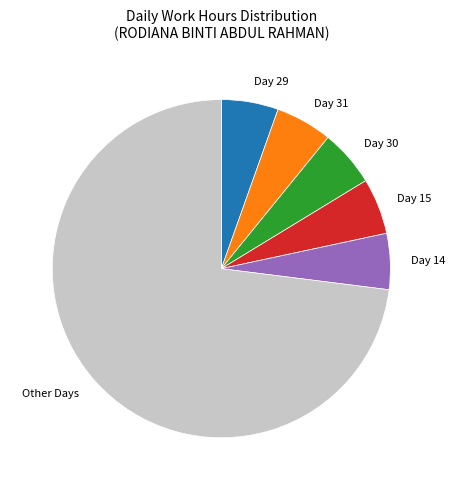

Combined, do Day 29 and Day 14 account for over 50%?

No